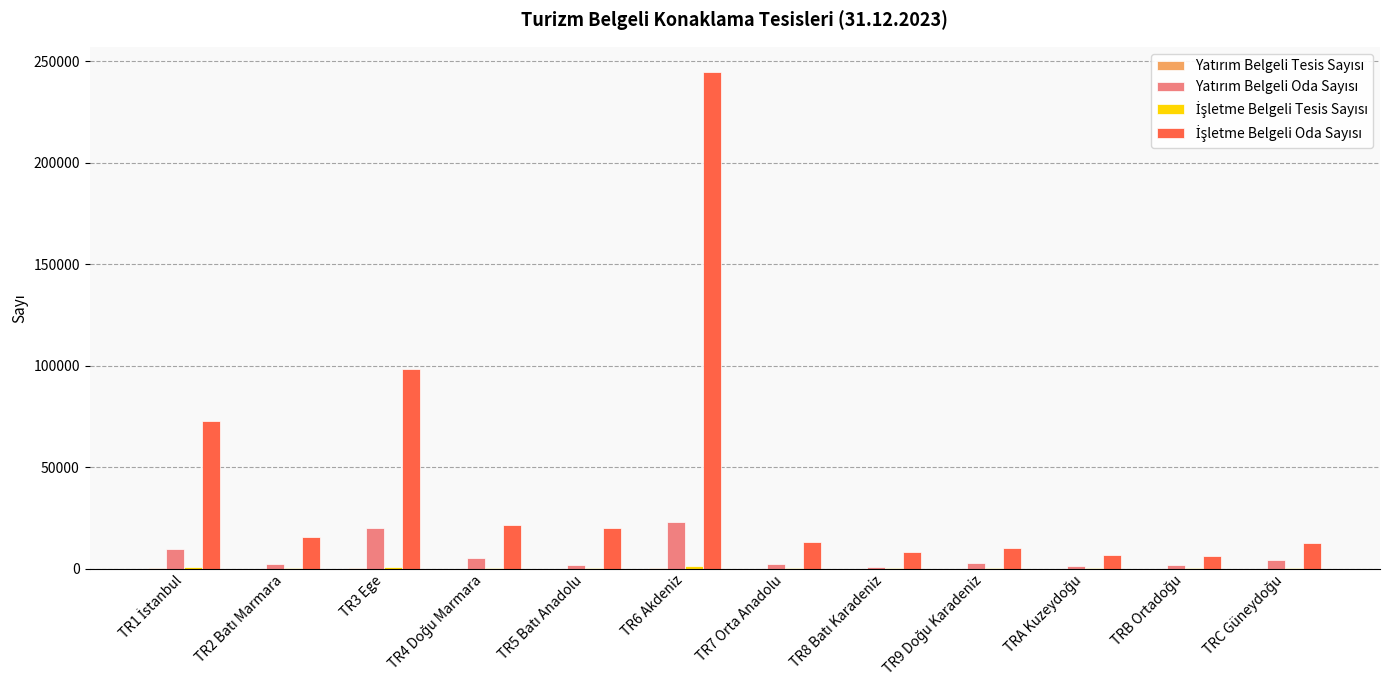

What is the difference between the highest and lowest values at TRA Kuzeydoğu?

6655